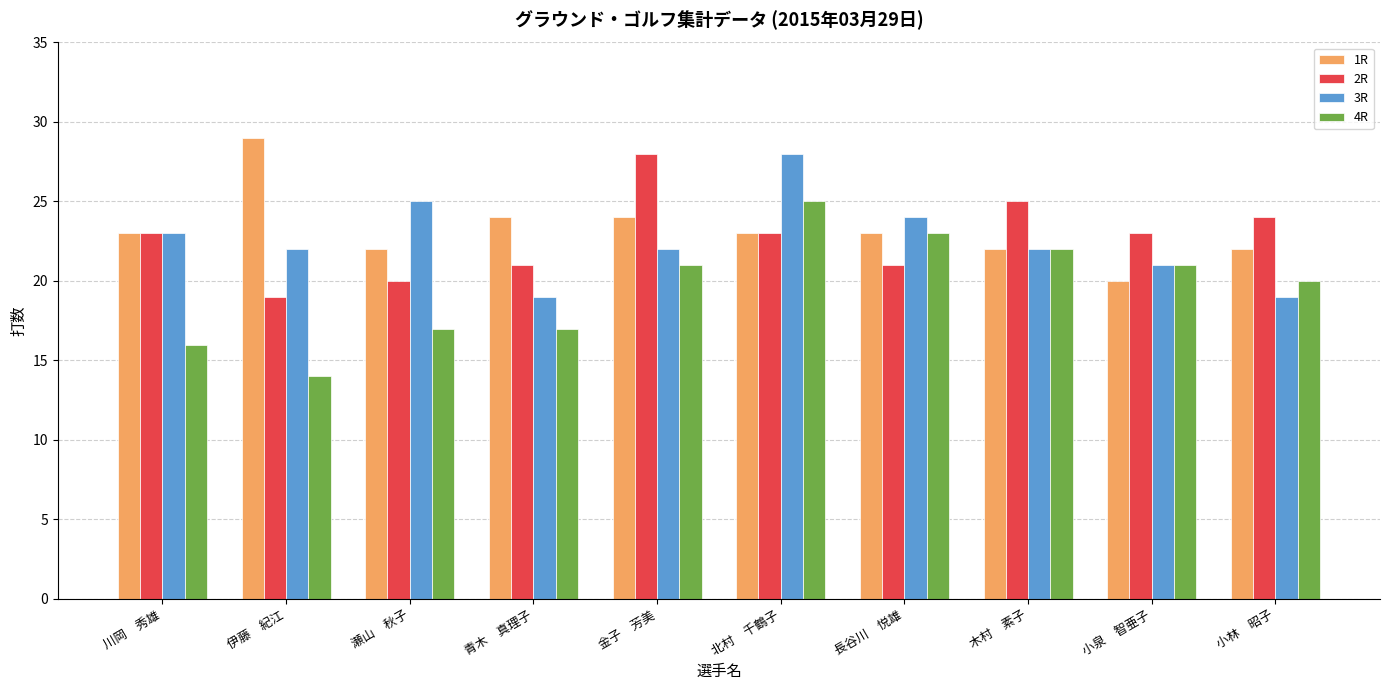

Where is 3R nearest to the value 23?

川岡　秀雄